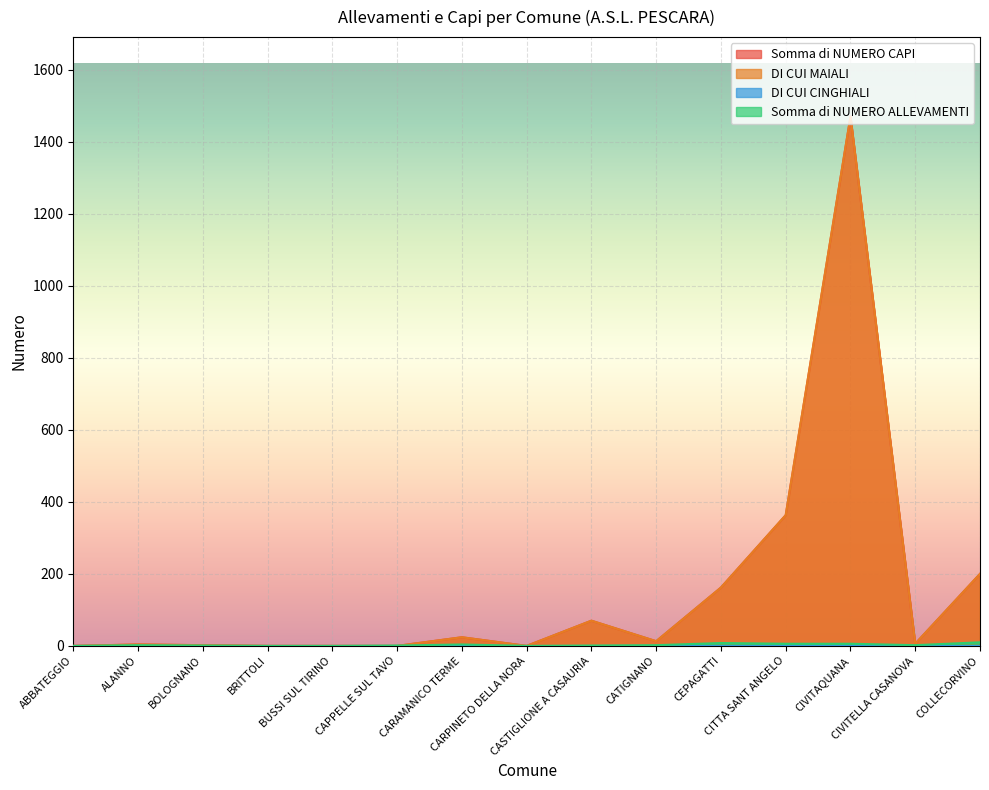

Which category has the highest value in the DI CUI MAIALI series?

CIVITAQUANA